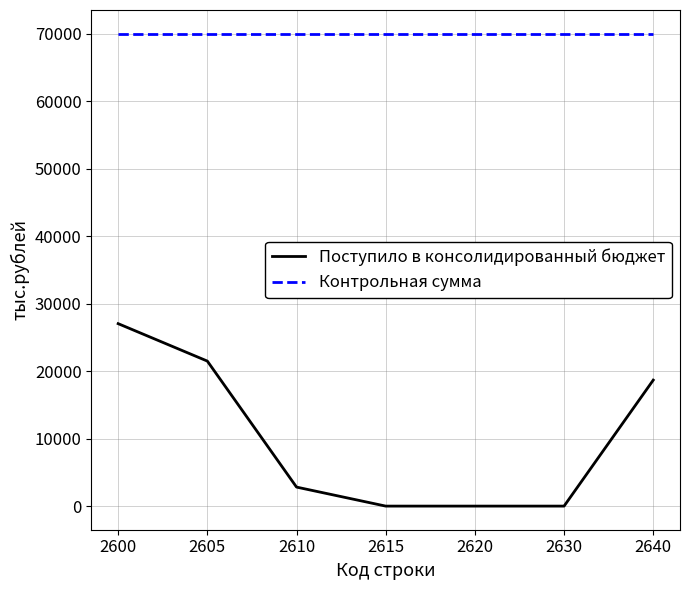

Reading left to right, extract all data points from this chart.

Поступило в консолидированный бюджет: 2600=27045	2605=21495	2610=2818	2615=0	2620=0	2630=0	2640=18677
Контрольная сумма: 2600=70035	2605=70035	2610=70035	2615=70035	2620=70035	2630=70035	2640=70035